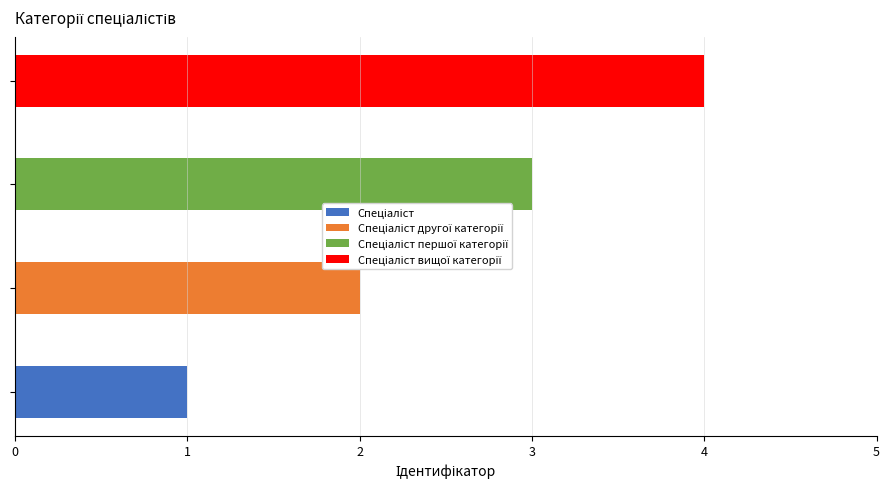

What is the change in value from Спеціаліст першої категорії to Спеціаліст вищої категорії?

+1